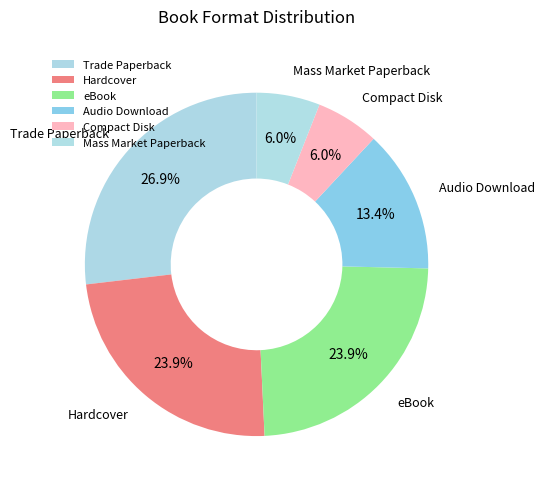

To the nearest percent, what is the difference between the largest and smallest slice percentages?

21%